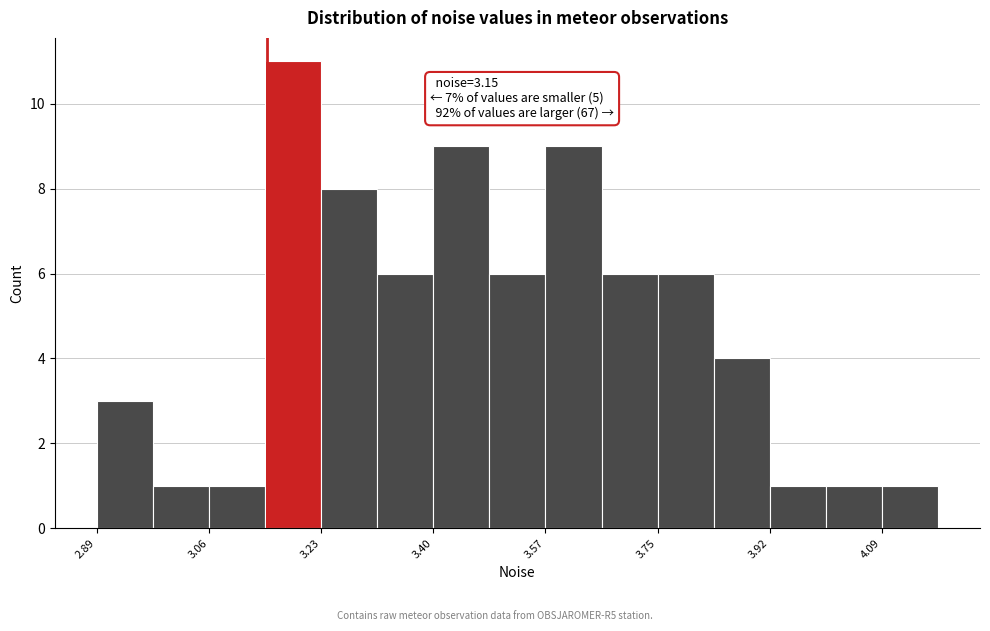

Which range on the x-axis has the tallest bar?

3.14 to 3.24